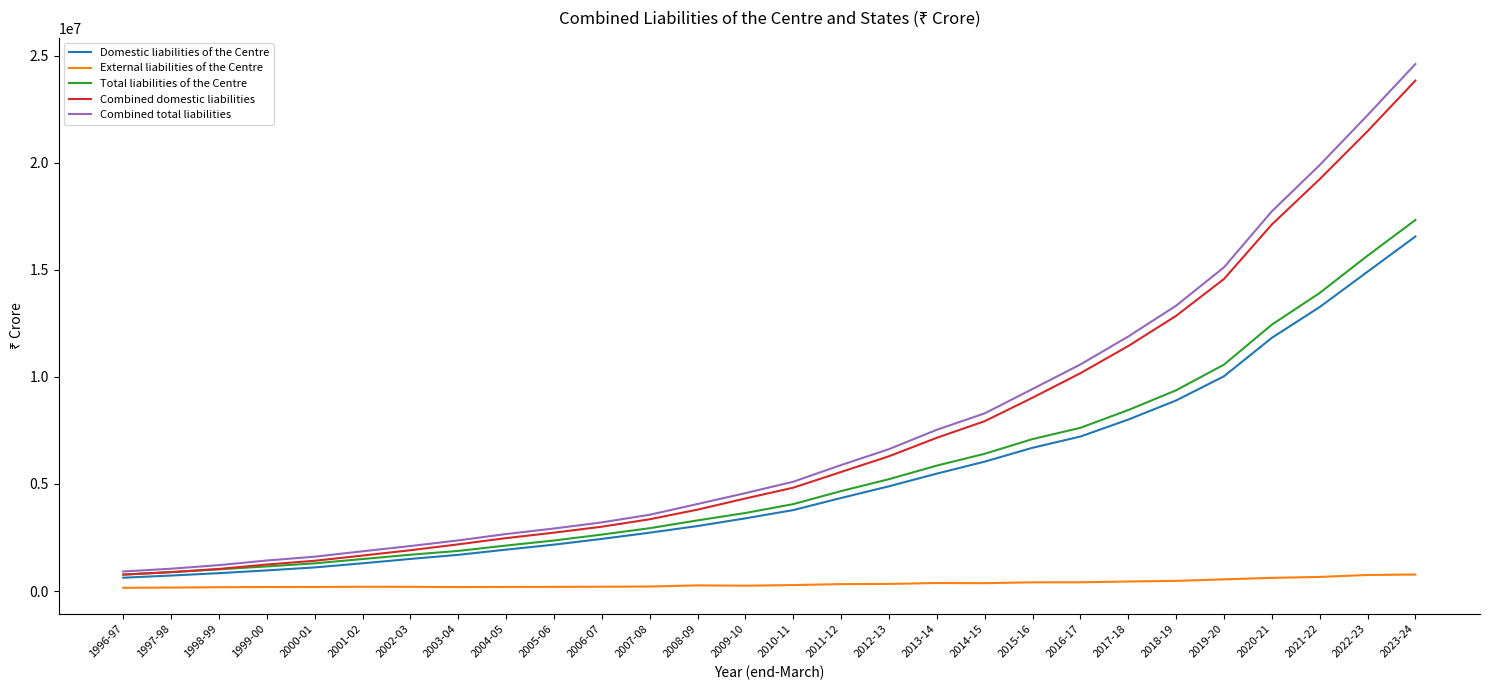

What is the greatest value displayed?

24618349